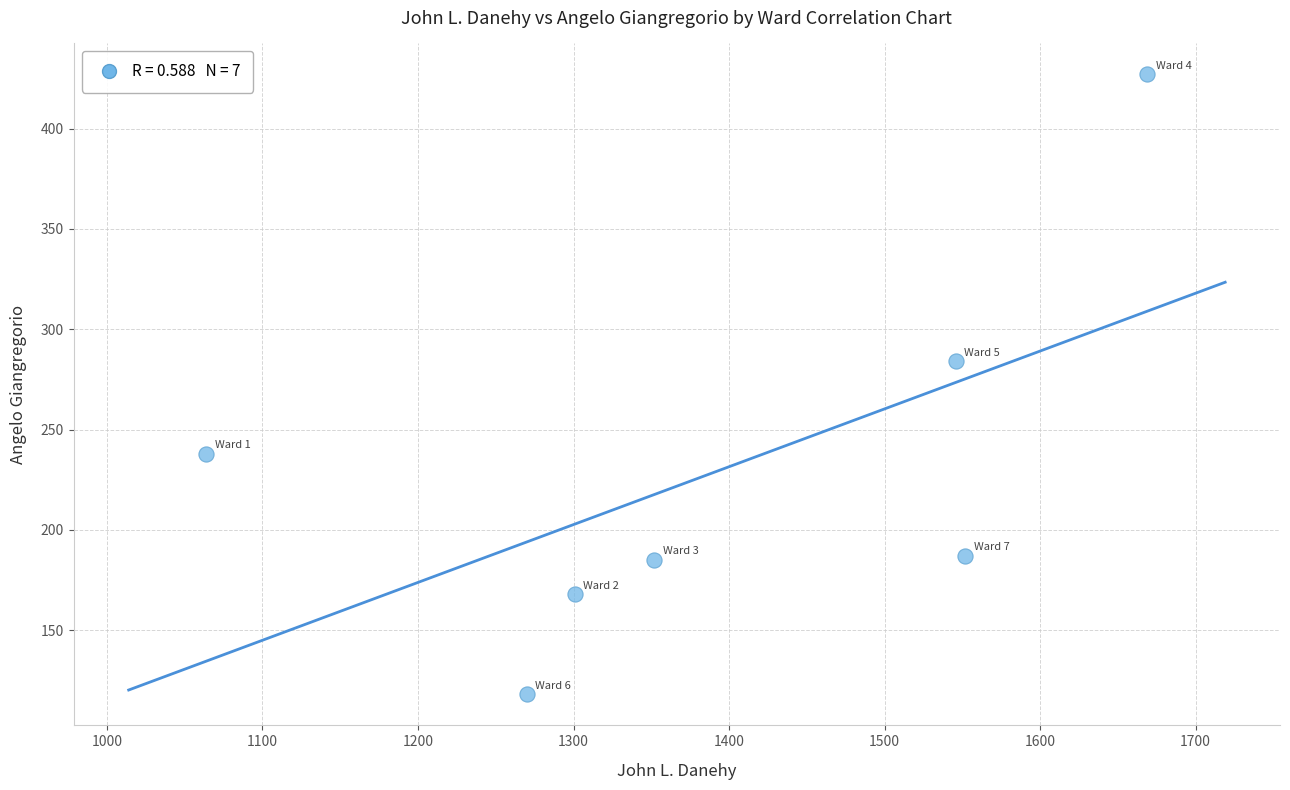

What is the range of X values (max minus min)?

605